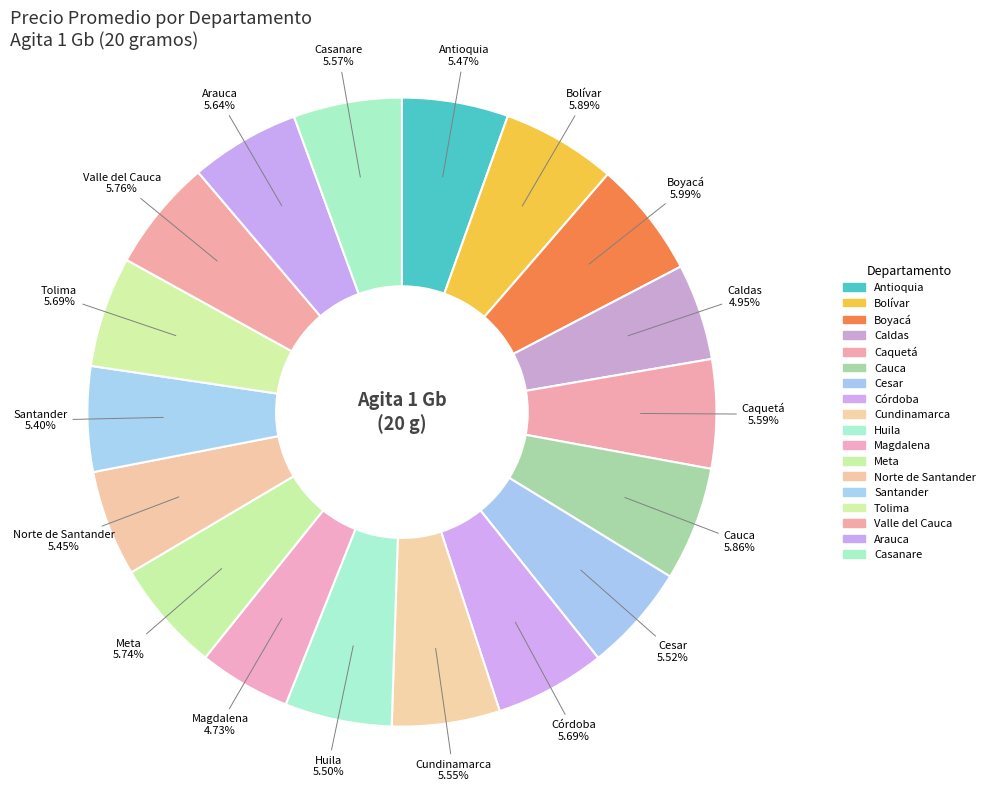

Which slice is the largest?

Boyacá